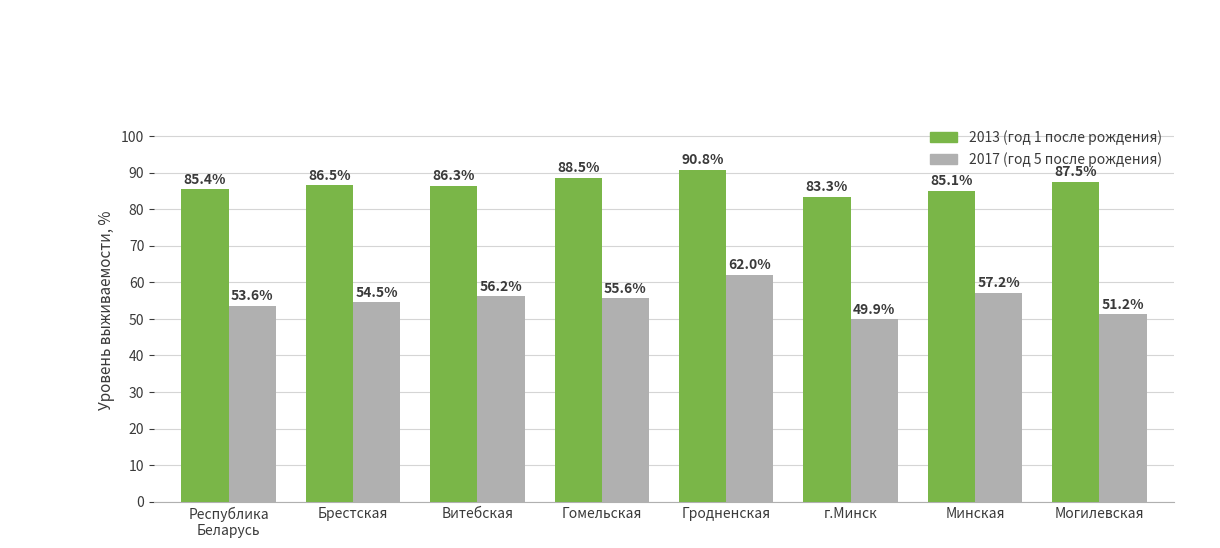

What is the total value across all series at г.Минск?

133.2